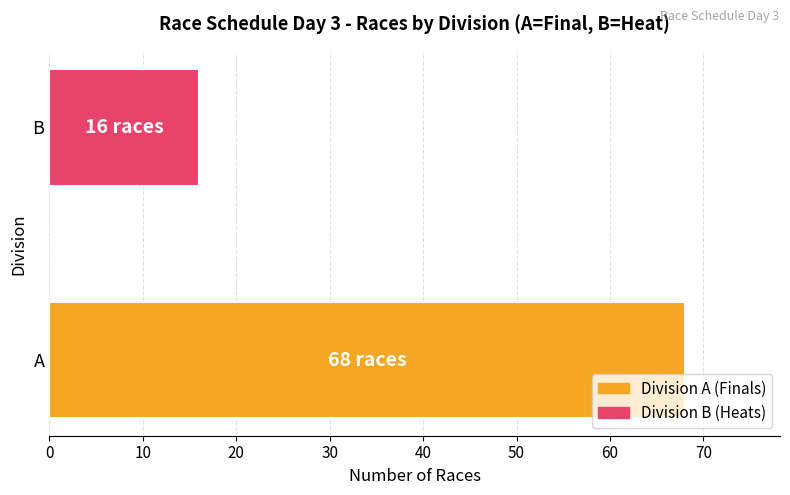

What is the difference between the values at B and A?

52